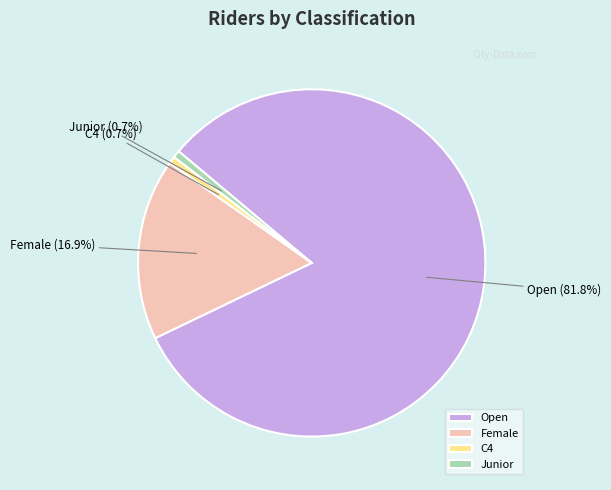

What percentage is the Open slice, to the nearest percent?

82%